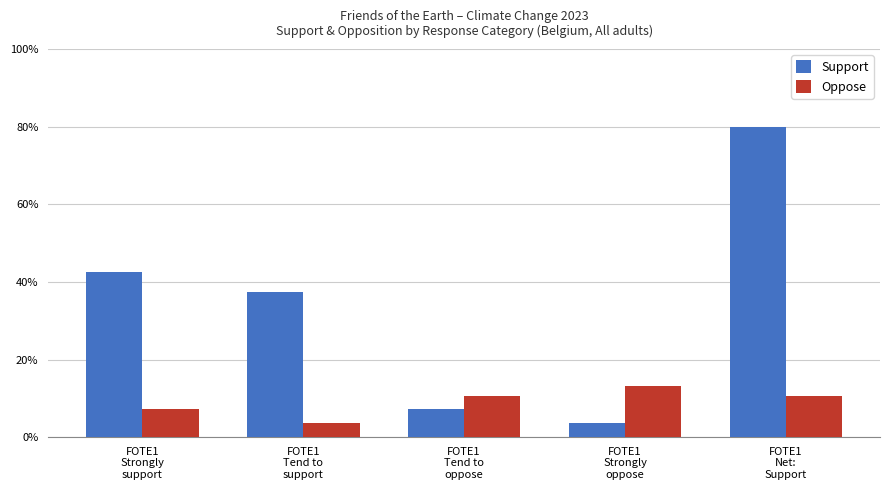

Which category has the highest value across all series?

FOTE1
Net:
Support